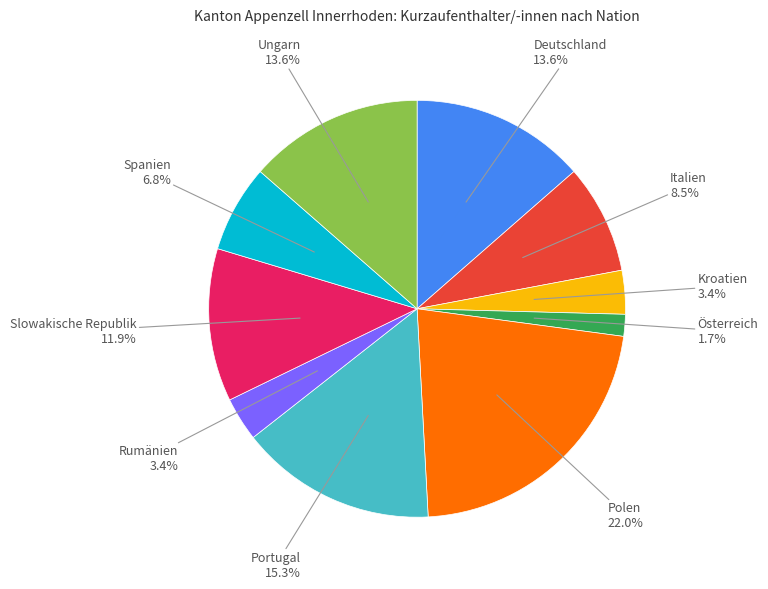

Does Rumänien account for over 50% of the chart?

No